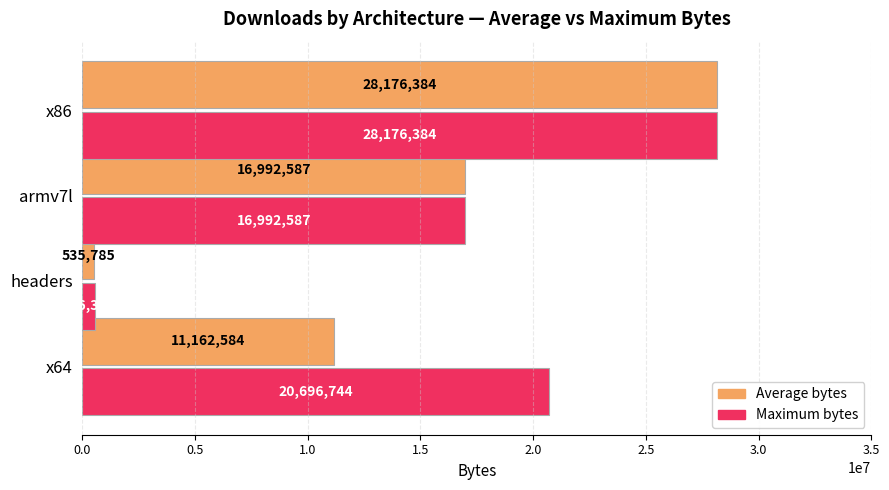

What is the highest value of the Maximum bytes series?

28176384